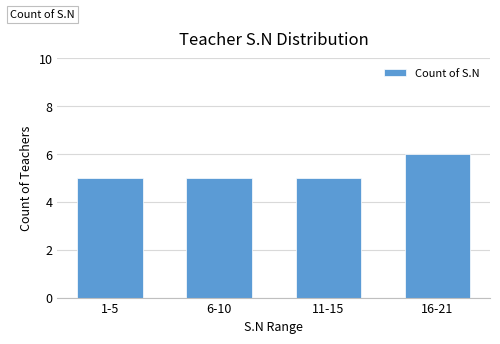

Reading left to right, transcribe all the data shown in this chart.

1-5=5	6-10=5	11-15=5	16-21=6